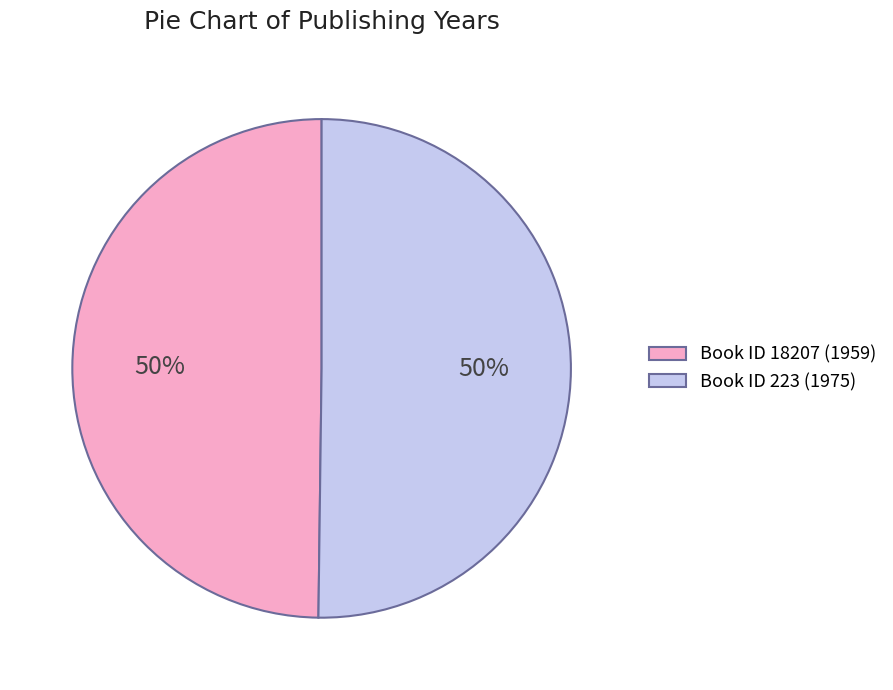

Combined, do Book ID 18207 (1959) and Book ID 223 (1975) account for over 50%?

Yes